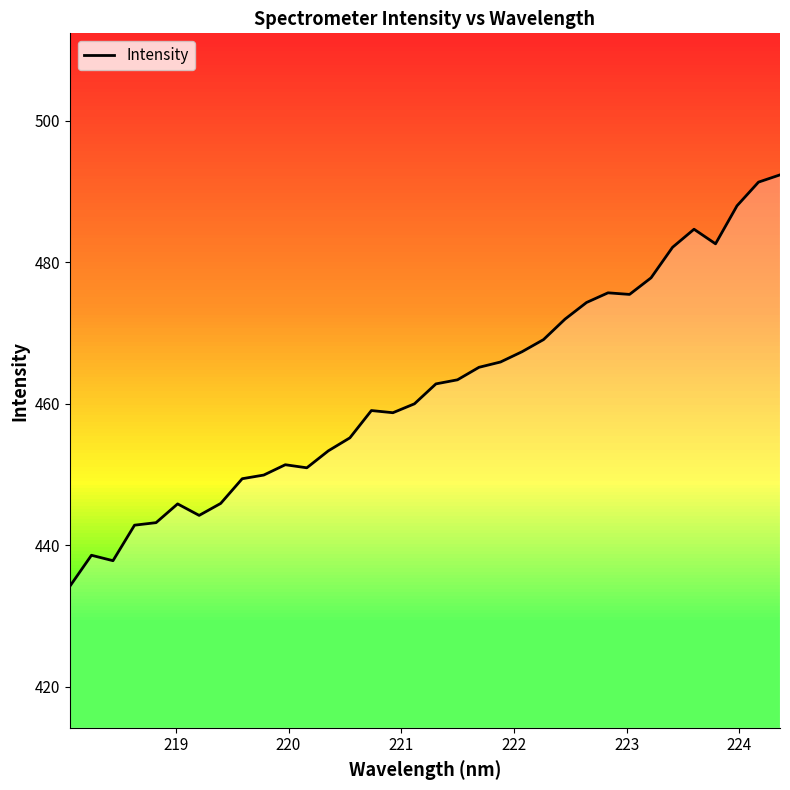

What is the value of the 11th point from the left?

451.4